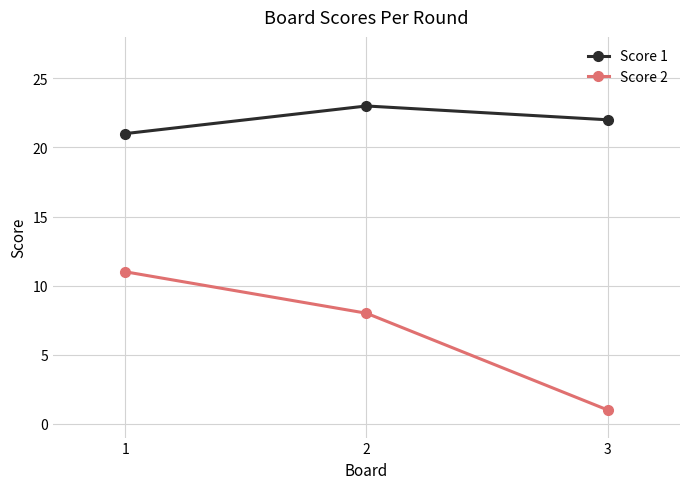

Between 2 and 3, which series saw the biggest shift?

Score 2